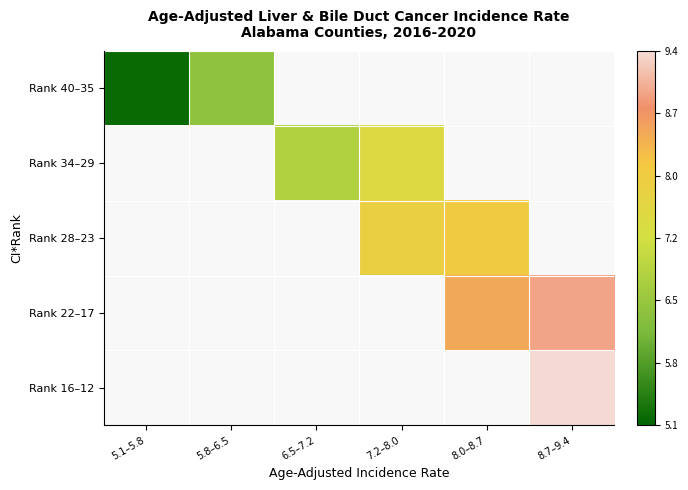

What is the maximum value shown in the chart?

9.4